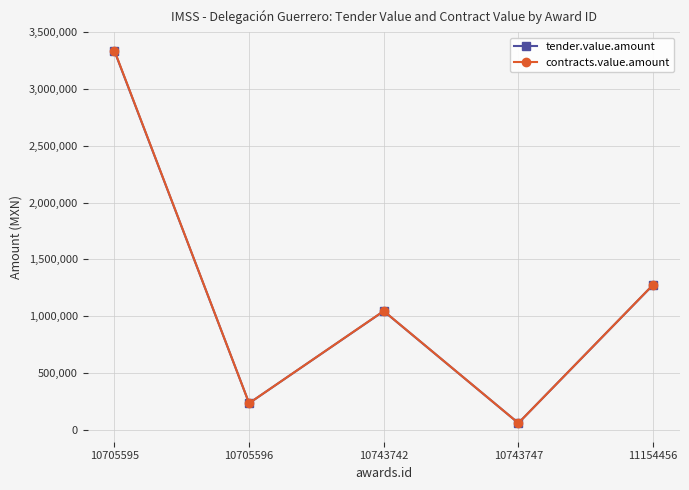

Reading right to left, transcribe all the data shown in this chart.

tender.value.amount: 11154456=1275438.0	10743747=58266.6	10743742=1044740.1	10705596=233294.4	10705595=3335626.3
contracts.value.amount: 11154456=1276713.4	10743747=58324.9	10743742=1045784.9	10705596=233527.7	10705595=3338961.9